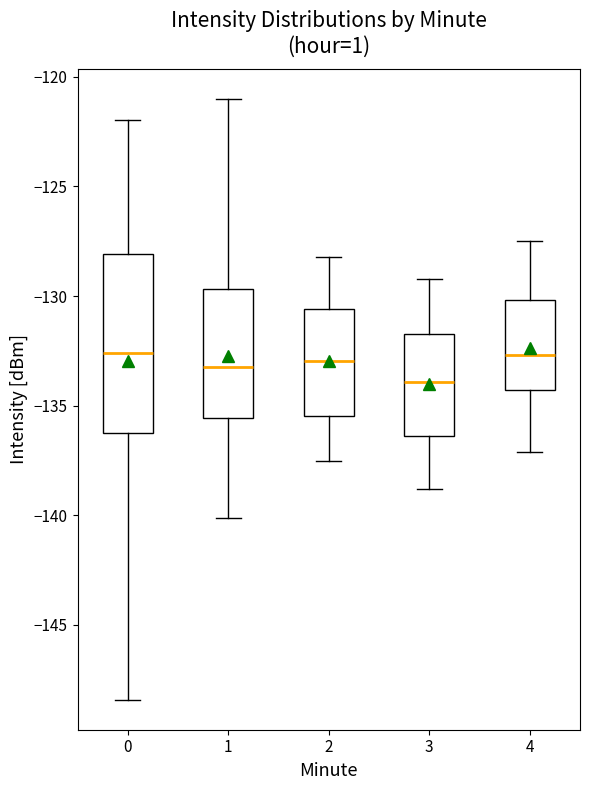

Where does the median line of the box at x = 4 sit on the y-axis? The values are not printed on the chart, so give them approximately, as read against the axis.

-132.5